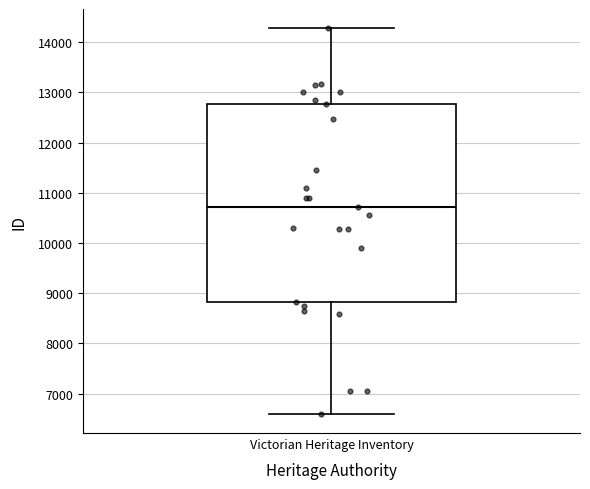

Transcribe this box plot: give where the median line is, the range the box spans, and where the two whiskers end, as read against the y-axis. The values are not printed on the chart, so give them approximately, as read against the axis.

median 10700, box 8800 to 12800, whiskers 6600 to 14300